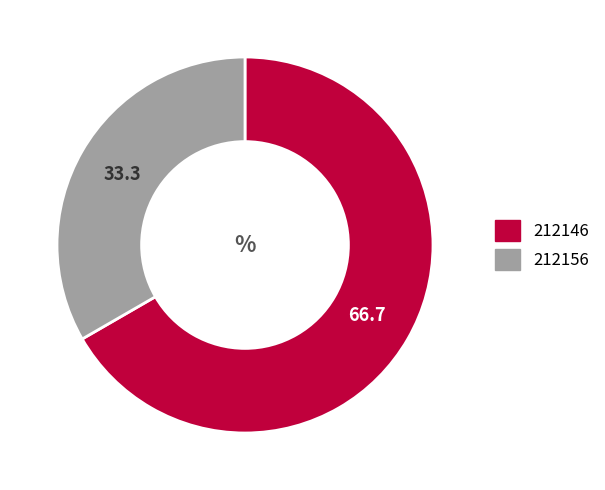

Count the number of slices in the pie.

2